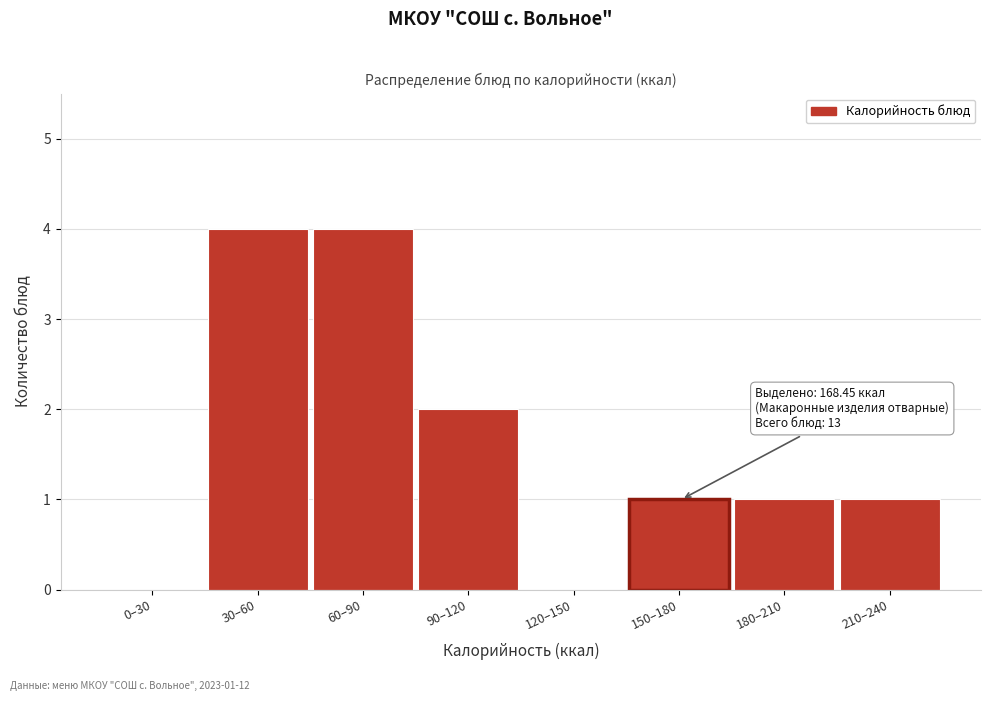

Reading left to right, transcribe all the data shown in this chart.

0–30=0	30–60=4	60–90=4	90–120=2	120–150=0	150–180=1	180–210=1	210–240=1